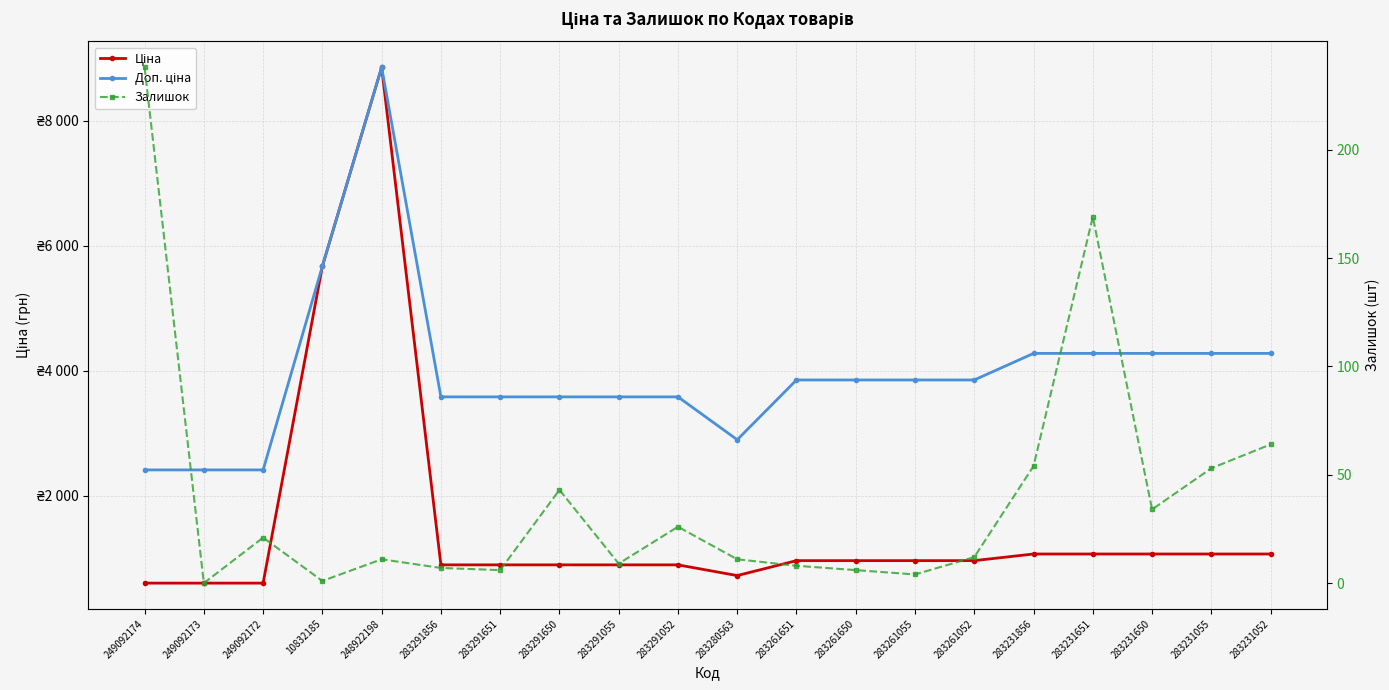

True or false: Ціна and Доп. ціна cross at least once.

False